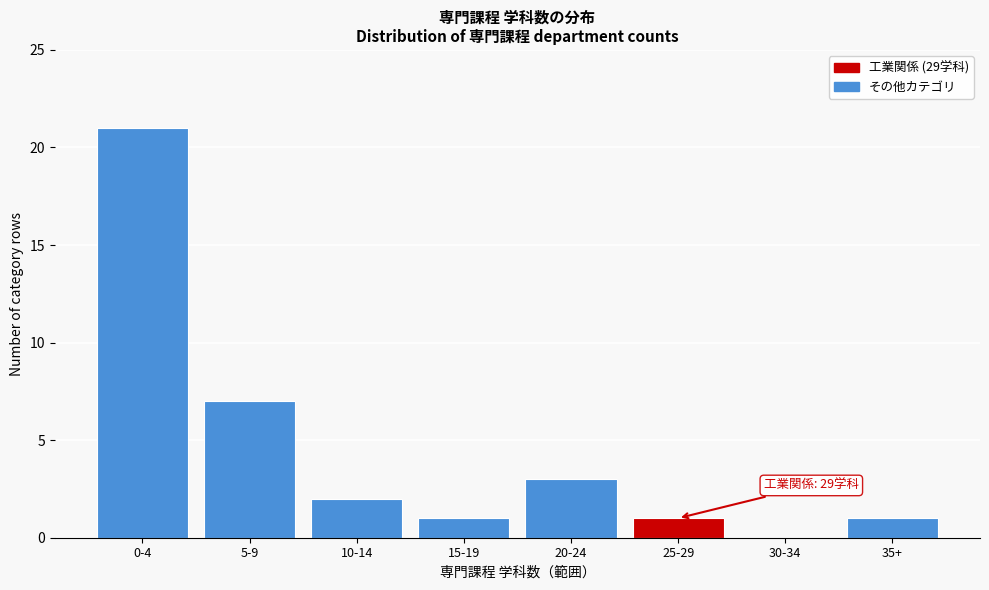

Reading right to left, transcribe all the data shown in this chart.

35+=1	30-34=0	25-29=1	20-24=3	15-19=1	10-14=2	5-9=7	0-4=21